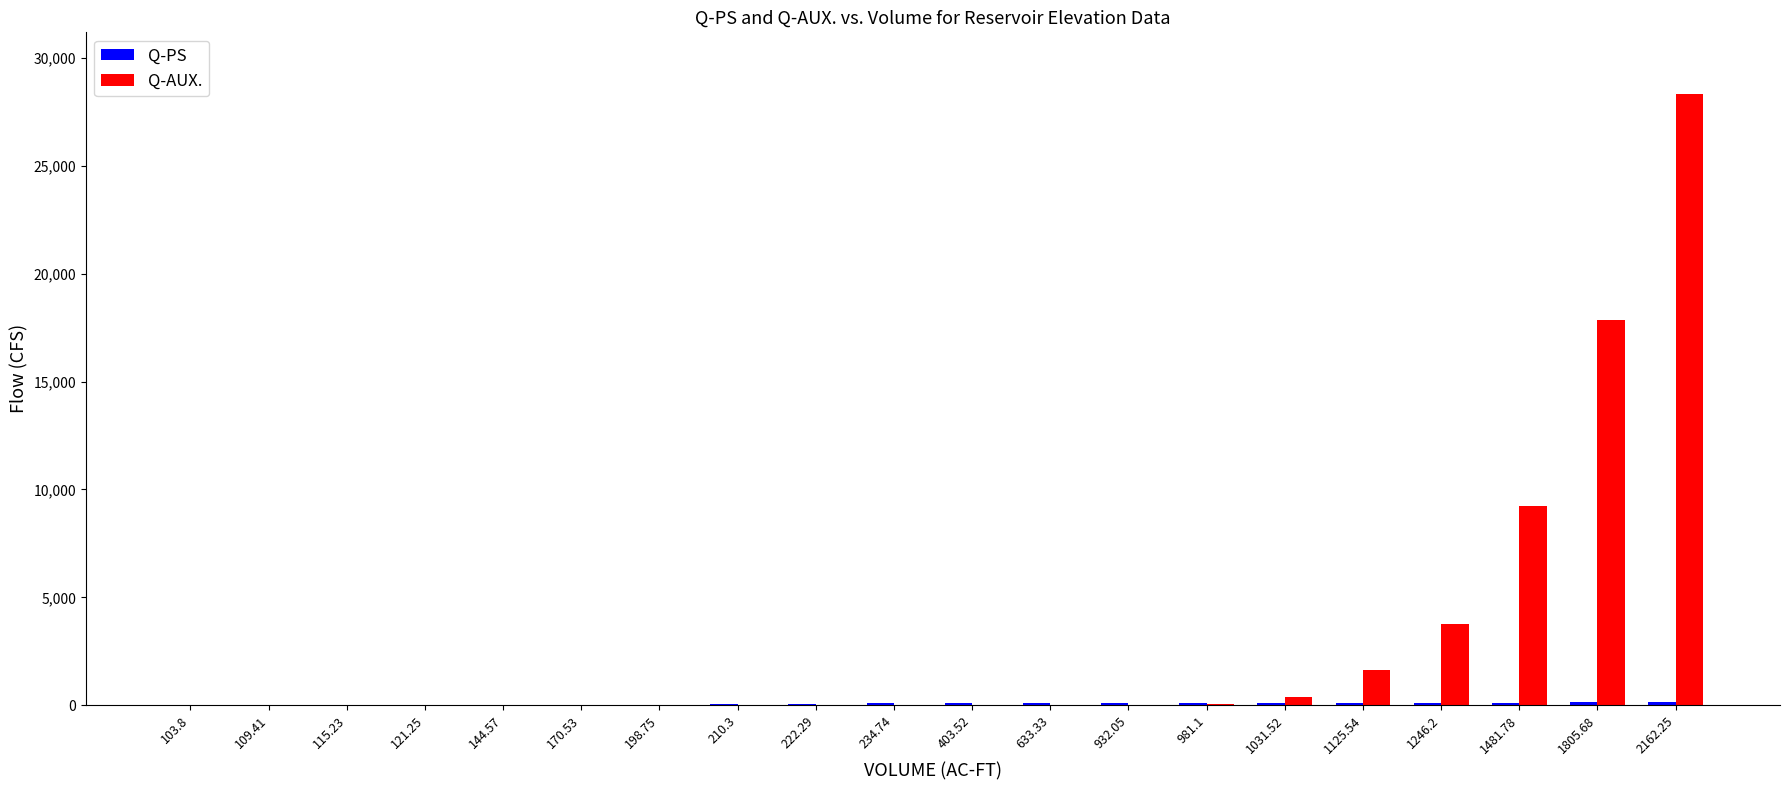

What is the highest value of the Q-AUX. series?

28354.2